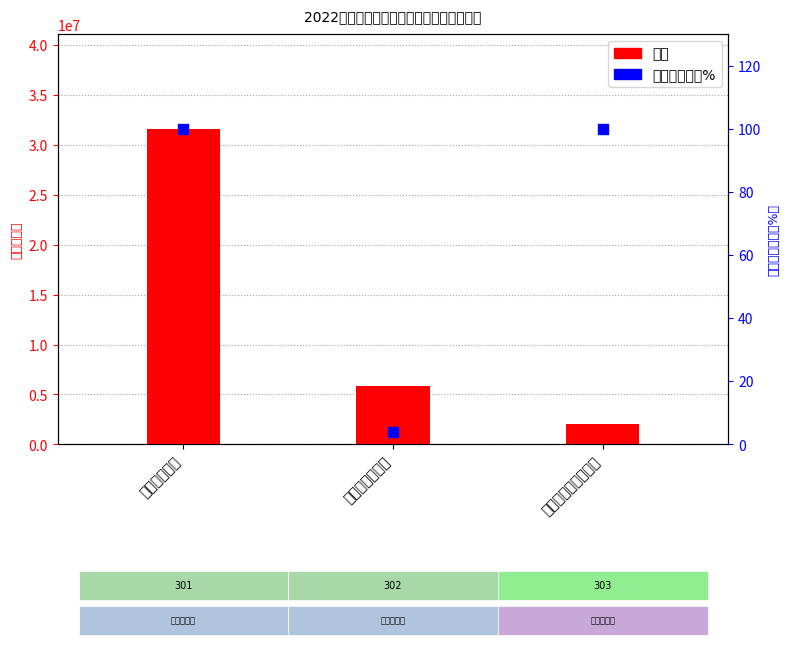

What are all the series names shown in the legend?

总计, 人员经费占比%